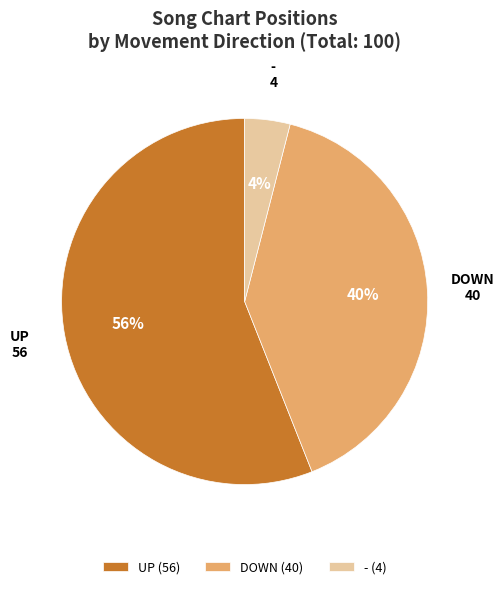

To the nearest percent, what is the average slice percentage?

33%